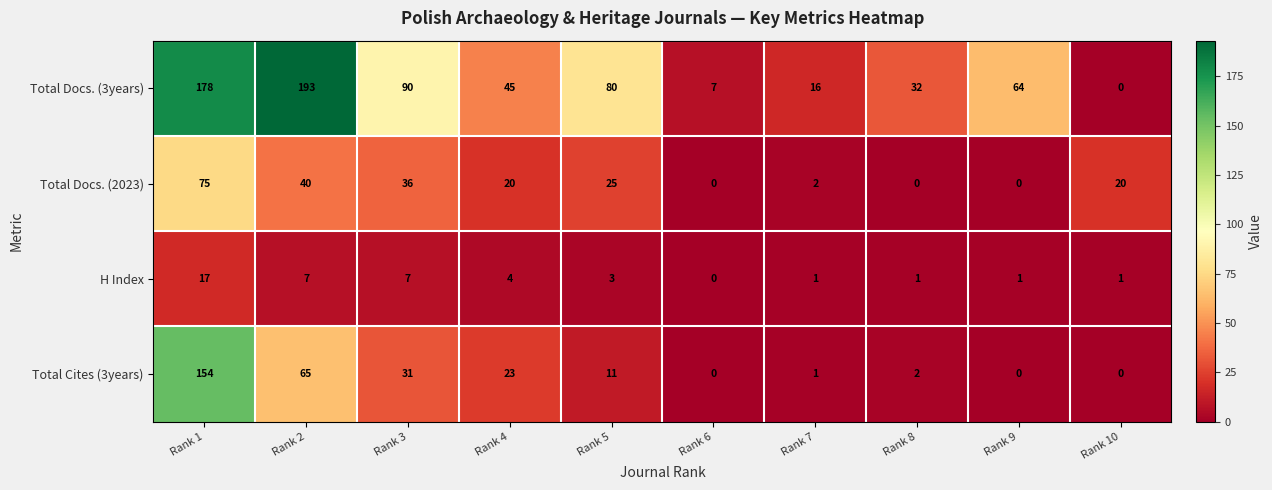

What is the sum of the Total Docs. (3years) values at Rank 9 and Rank 3?

154